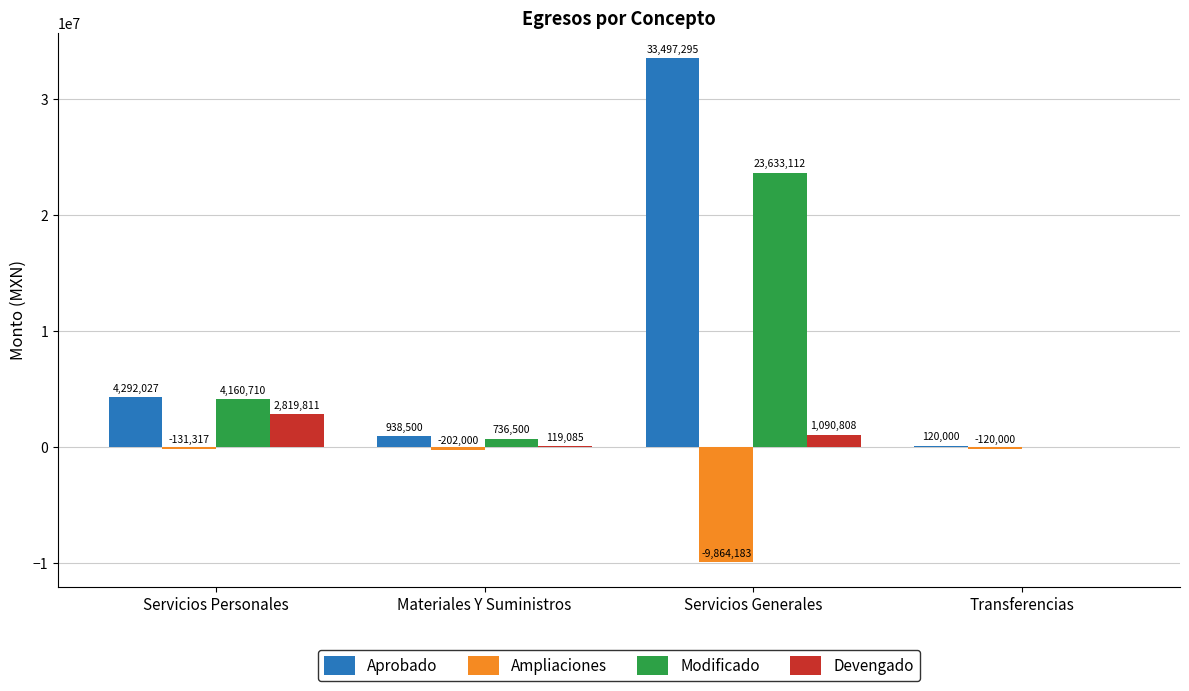

What is the sum of the Devengado values at Servicios Generales and Transferencias?

1090807.8